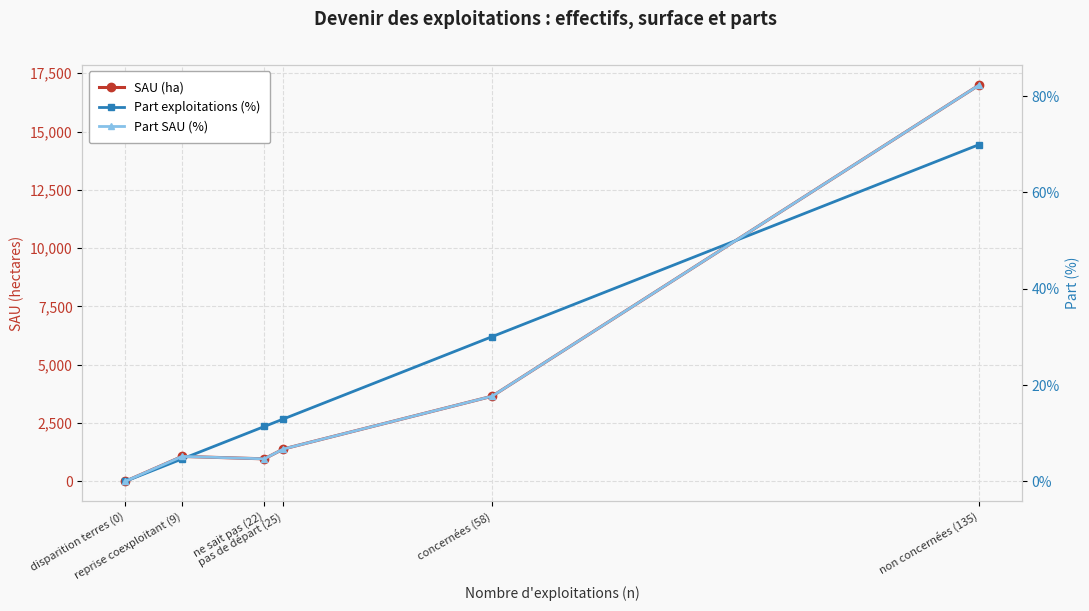

Reading left to right, list all the values displayed in this chart.

SAU (ha): 0.0	1070.4	966.7	1387.3	3651.1	16995.2
Part exploitations (%): 0.0	0.0	0.1	0.1	0.3	0.7
Part SAU (%): 0.0	0.1	0.0	0.1	0.2	0.8